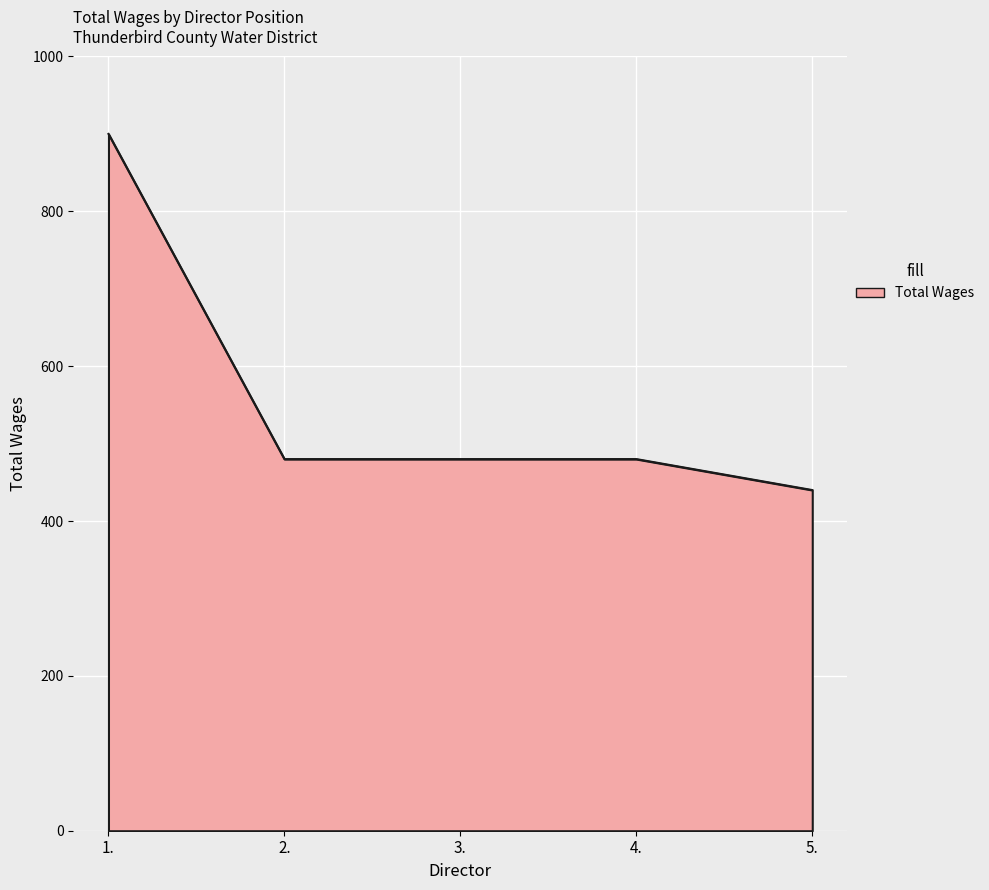

Which label corresponds to the smallest value in the chart?

5.